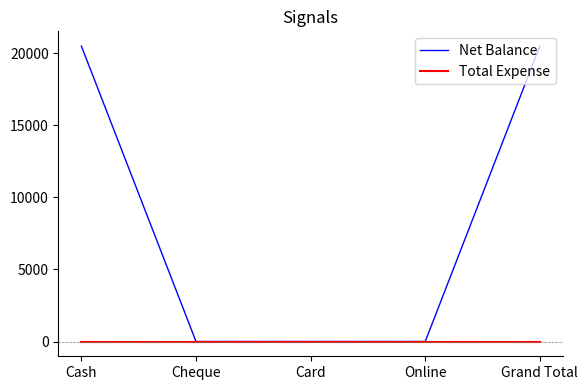

True or false: Total Expense has a value of 0 at Card.

True